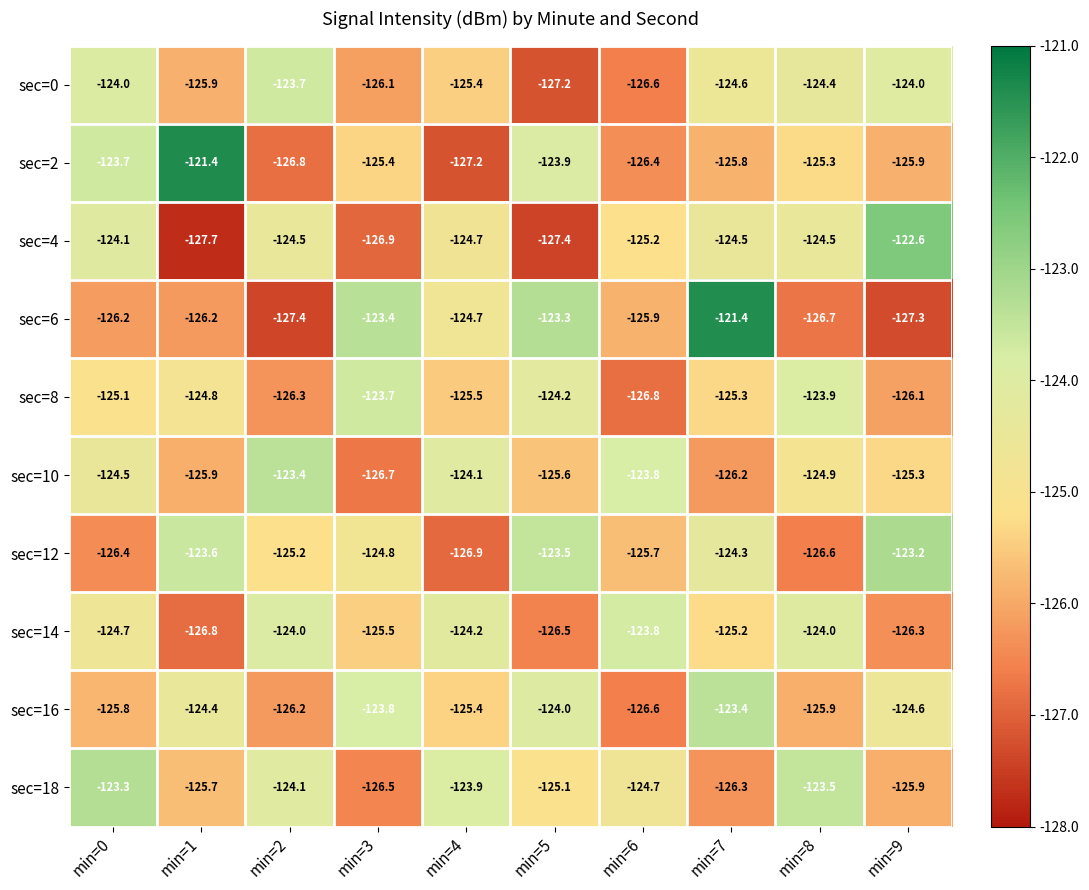

Rank the series at min=3 from lowest to highest value.

sec=4, sec=10, sec=18, sec=0, sec=14, sec=2, sec=12, sec=16, sec=8, sec=6